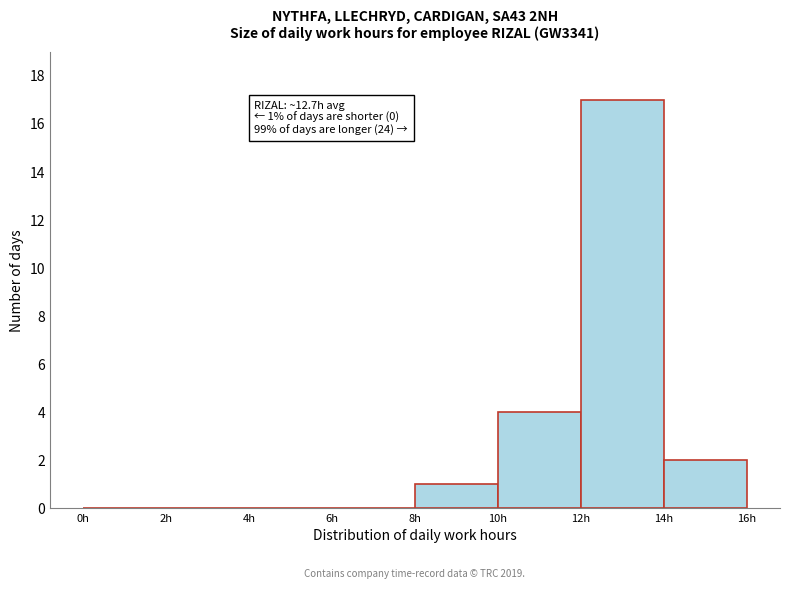

Which range on the x-axis has the tallest bar?

12 to 14